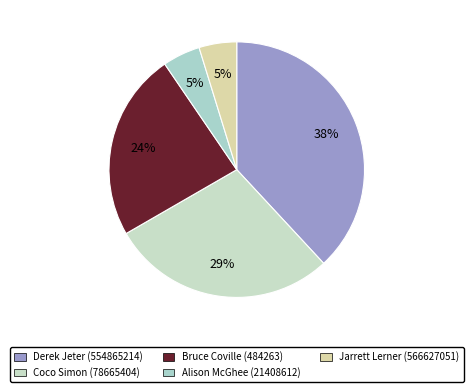

How many segments does this pie chart have?

5